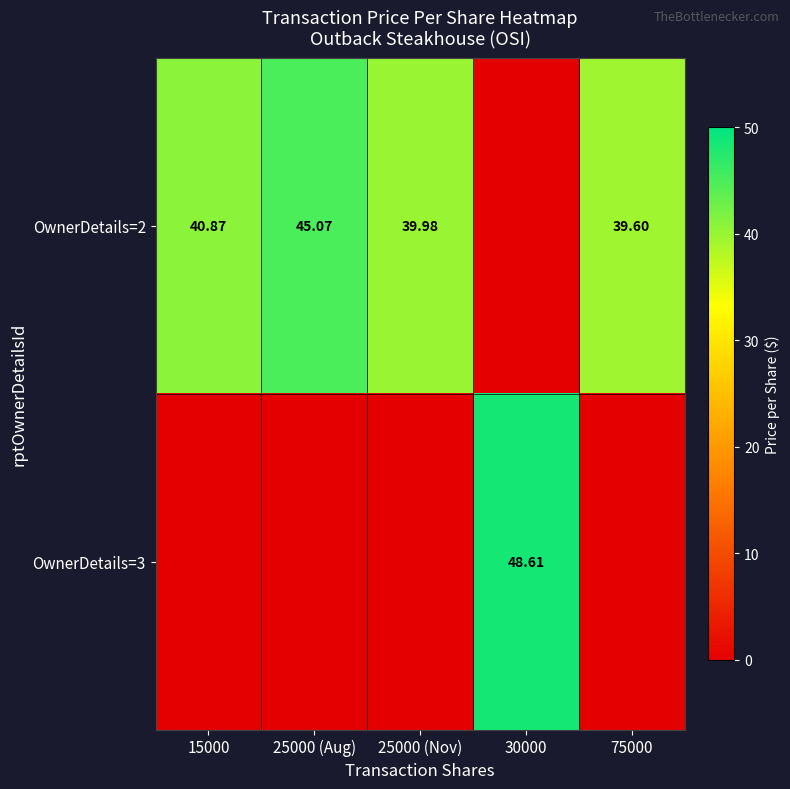

At 75000, list the series in order from smallest to largest.

OwnerDetails=3, OwnerDetails=2